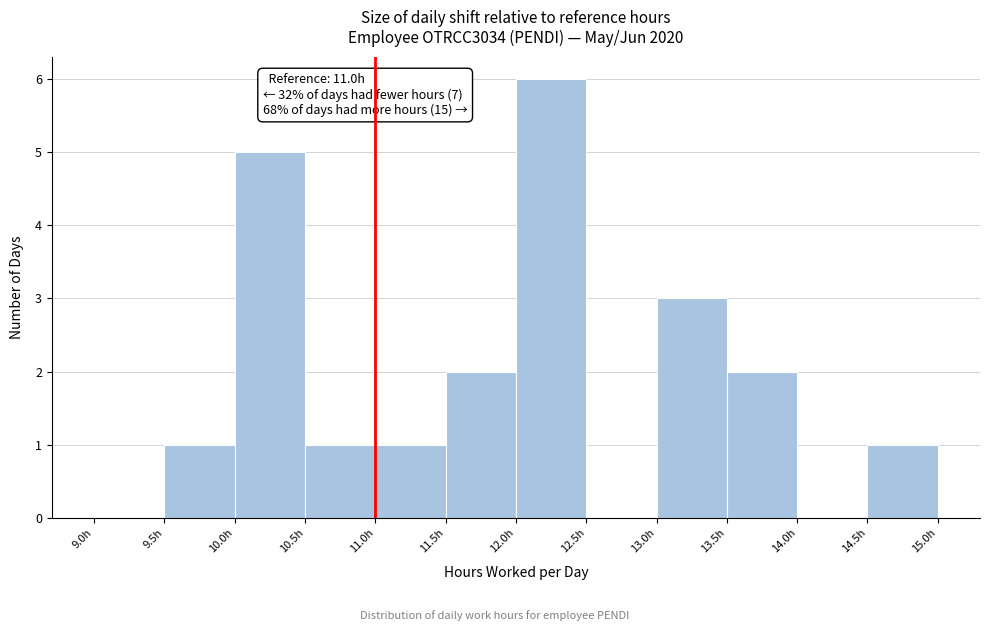

Which range on the x-axis has the tallest bar?

12.0 to 12.5